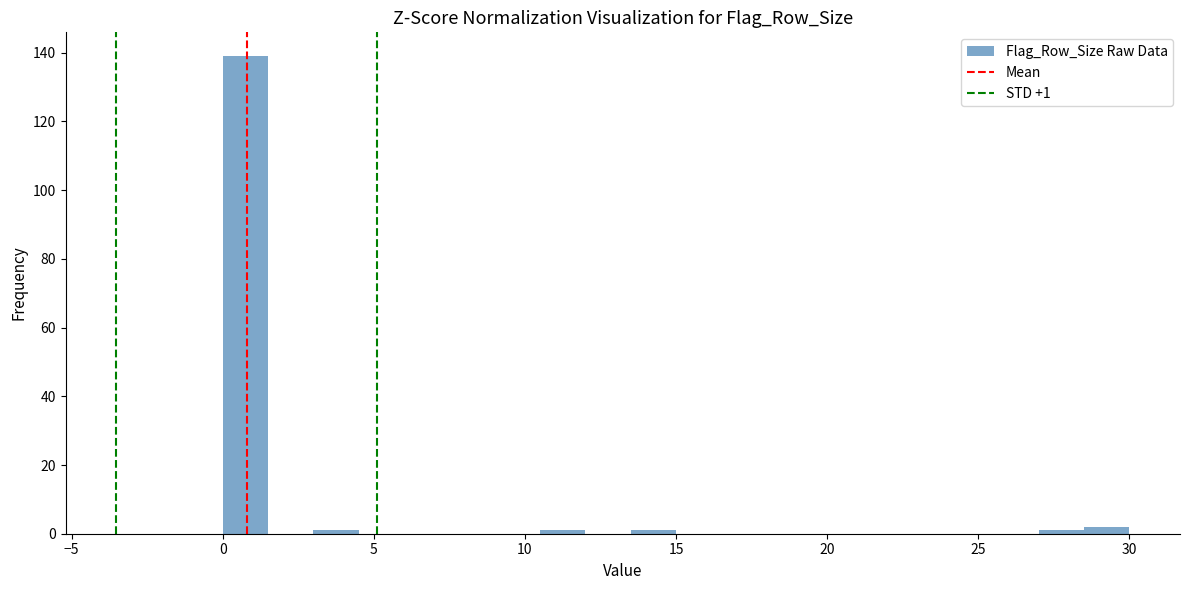

Read against the x-axis, roughly where is the centre of the tallest bar?

1.0